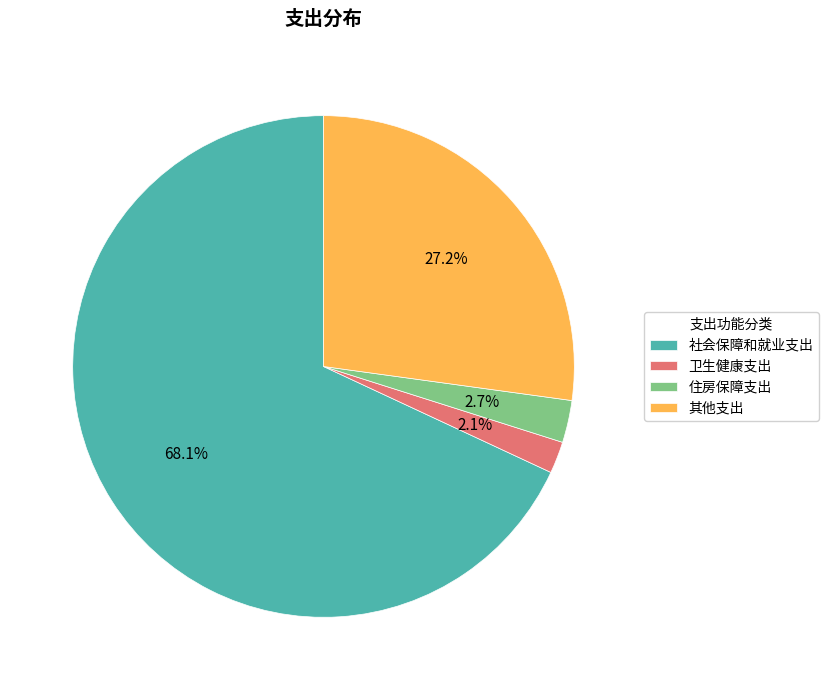

Which has a higher value, 社会保障和就业支出 or 其他支出?

社会保障和就业支出